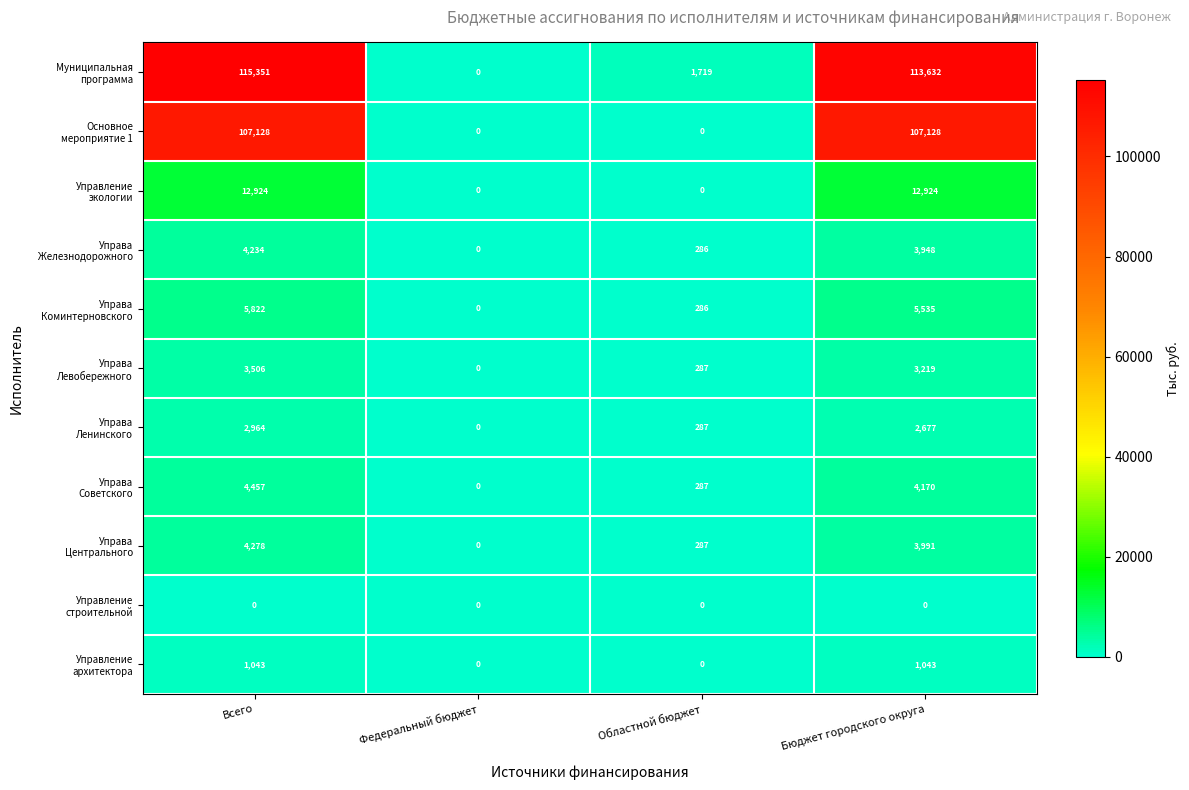

At which category is the sum across all series the highest?

Всего